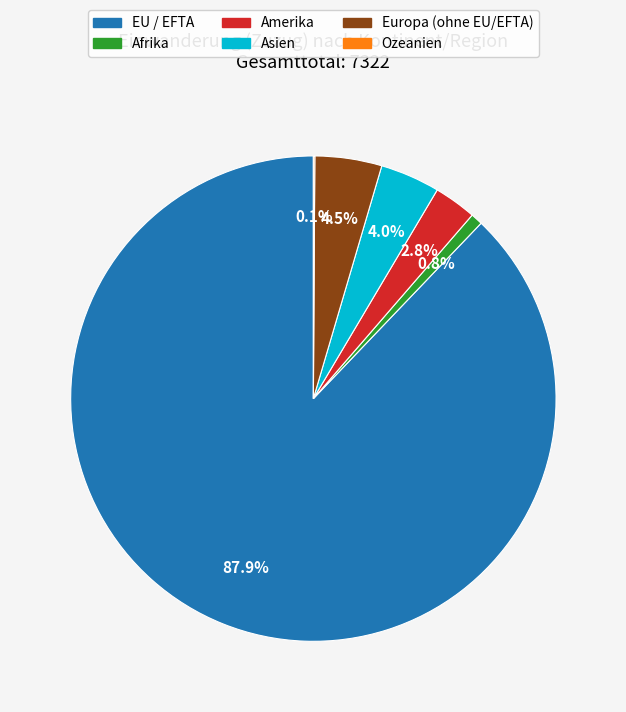

The Afrika slice represents 6% of the pie. True or false?

False